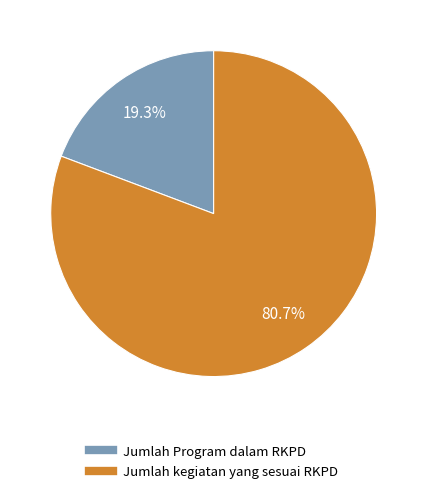

Which category has the smallest portion of the pie?

Jumlah Program dalam RKPD